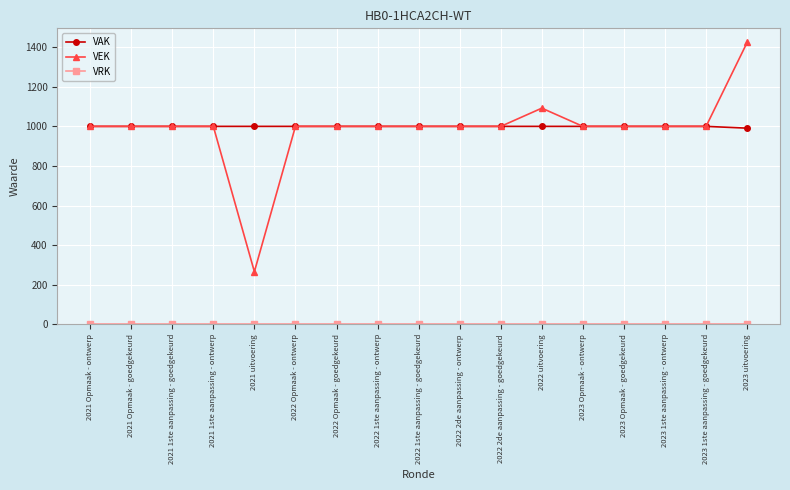

What is the label of the 17th point from the left?

2023 uitvoering